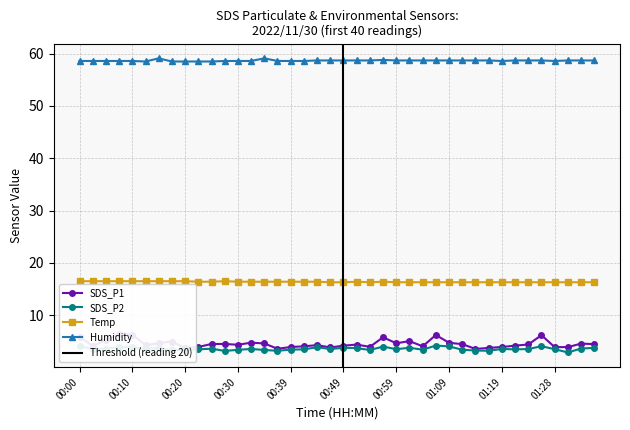

At which label does SDS_P2 reach its minimum?

01:31